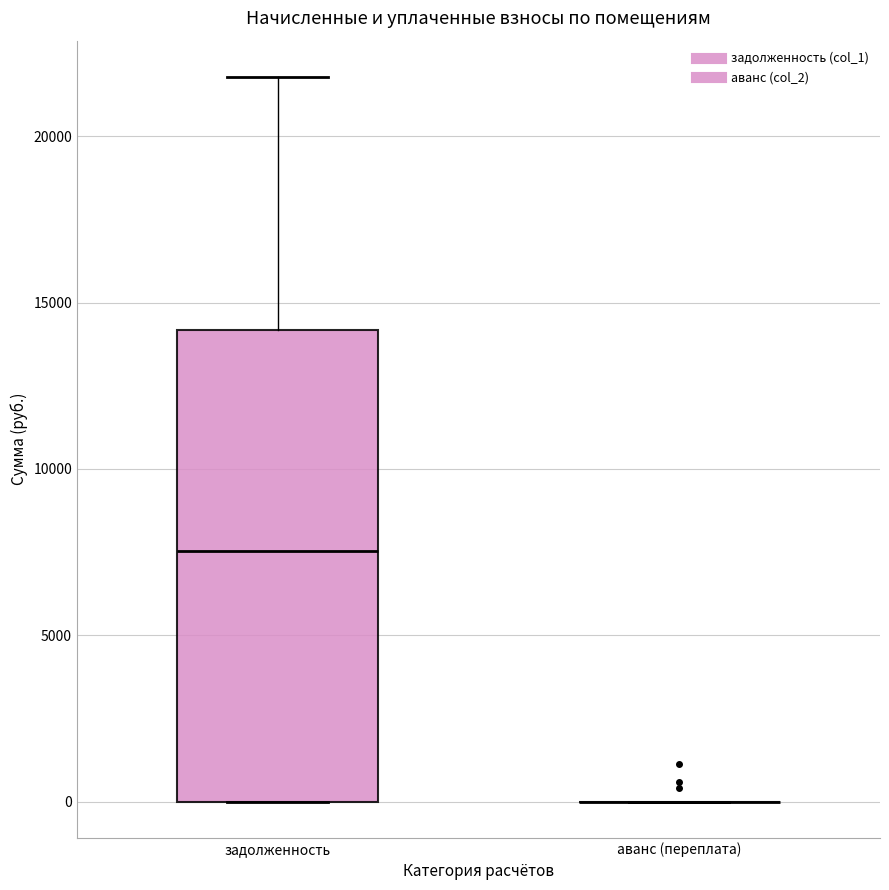

Comparing the boxes themselves (not the whiskers), which one is the tallest?

задолженность